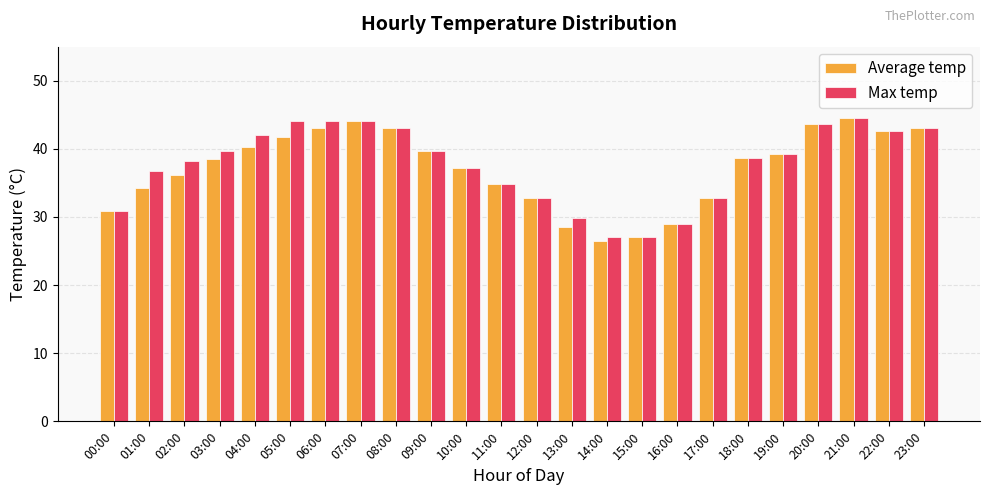

What is the sum of the Max temp values at 16:00 and 09:00?

68.6